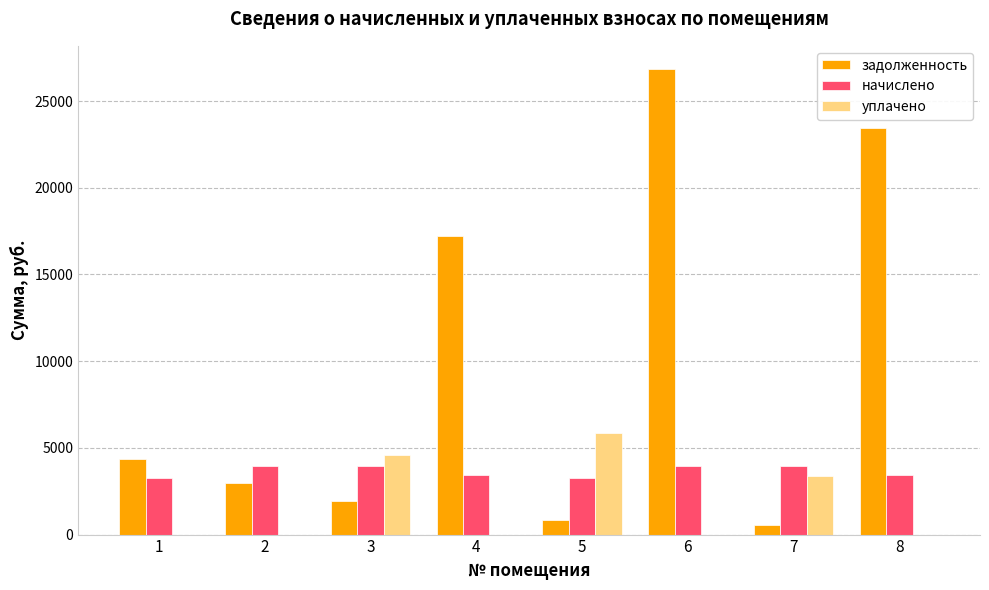

Read the задолженность value at 2.

2970.1